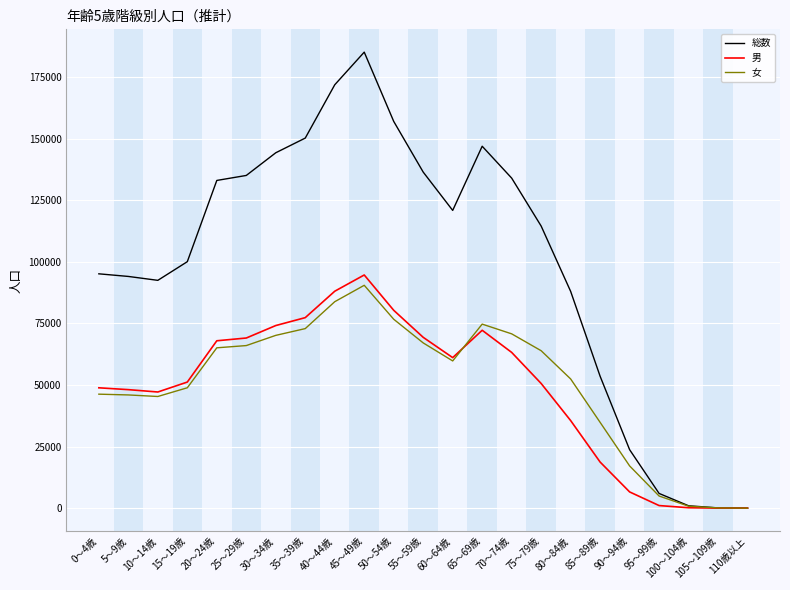

The value of 総数 at 60～64歳 is 43040. True or false?

False